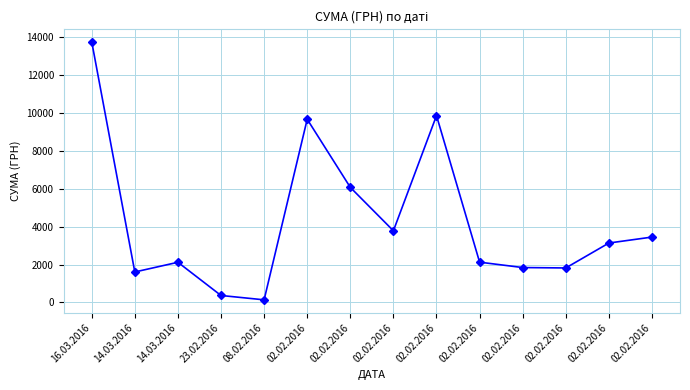

How many values exceed 3133?

7